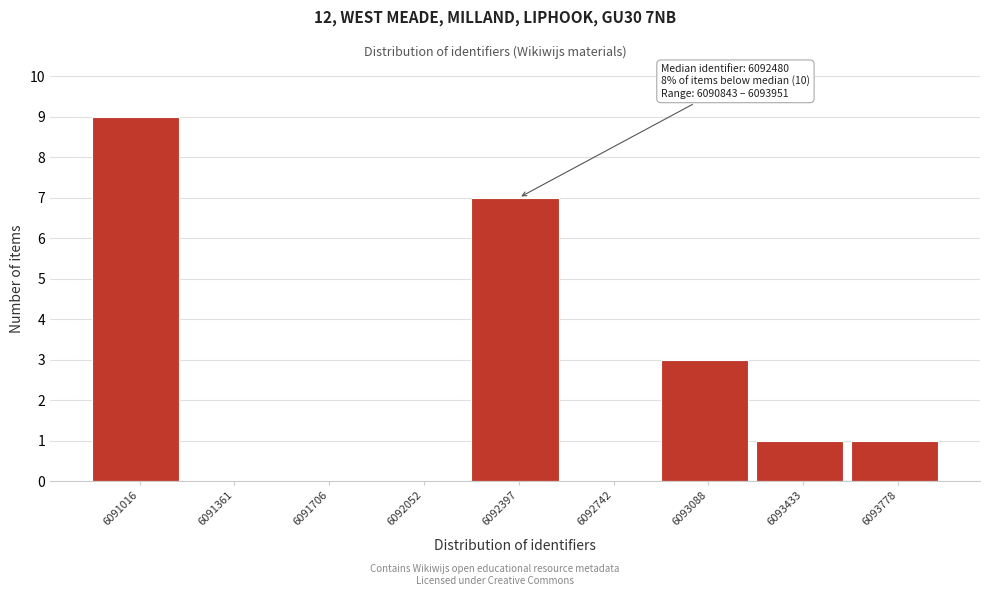

Over which range of the x-axis is the bar tallest?

6090850 to 6091200